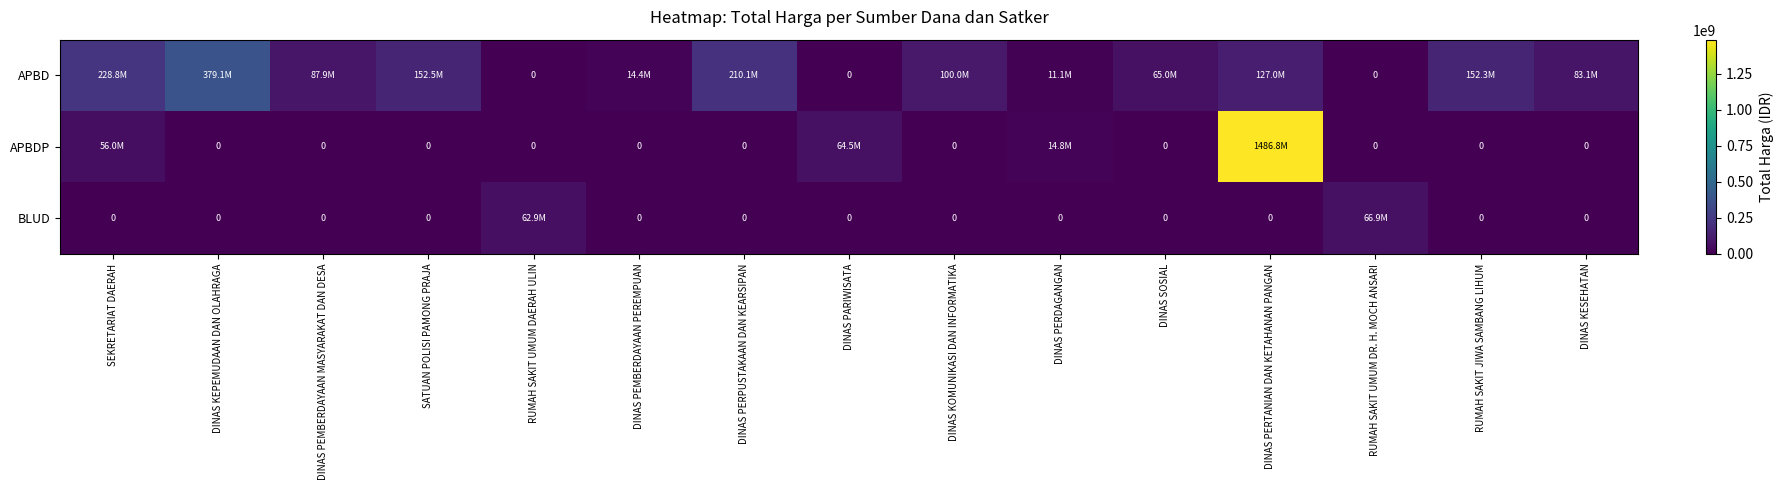

What is the difference between the highest and lowest values at RUMAH SAKIT JIWA SAMBANG LIHUM?

152253740